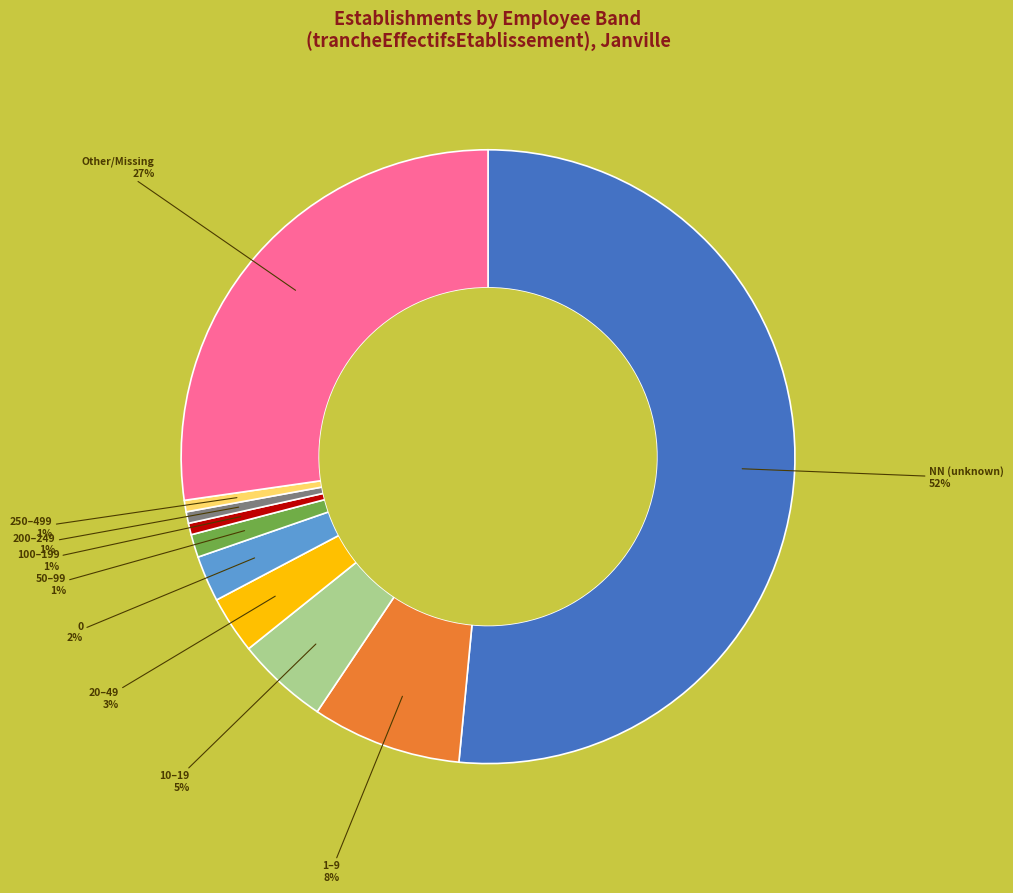

Is there a majority slice in this chart?

Yes